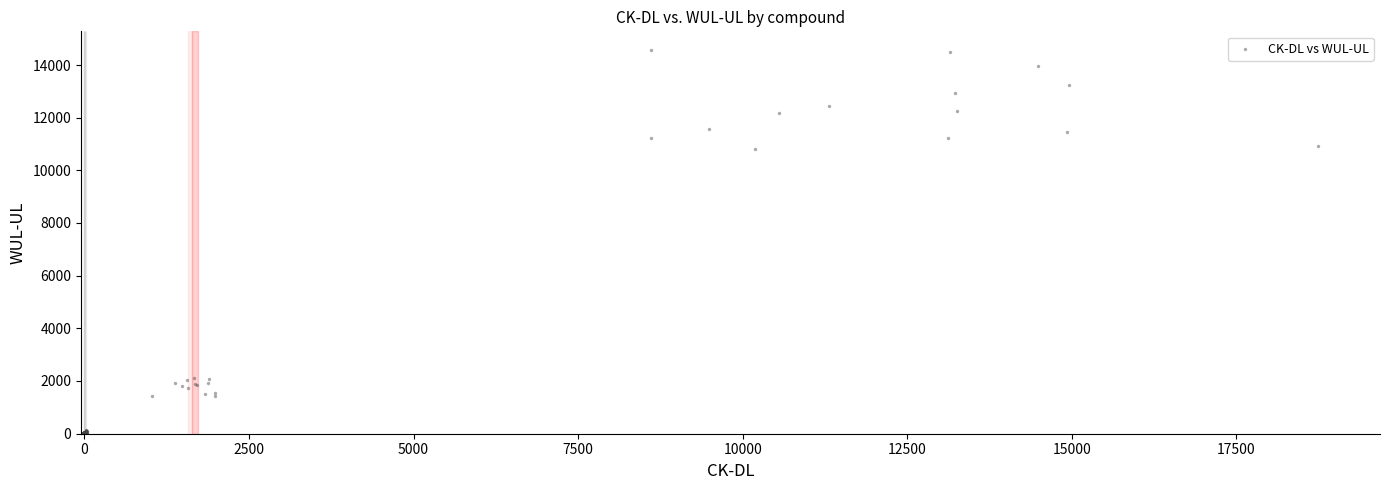

What is the range of Y values (max minus min)?

14552.3